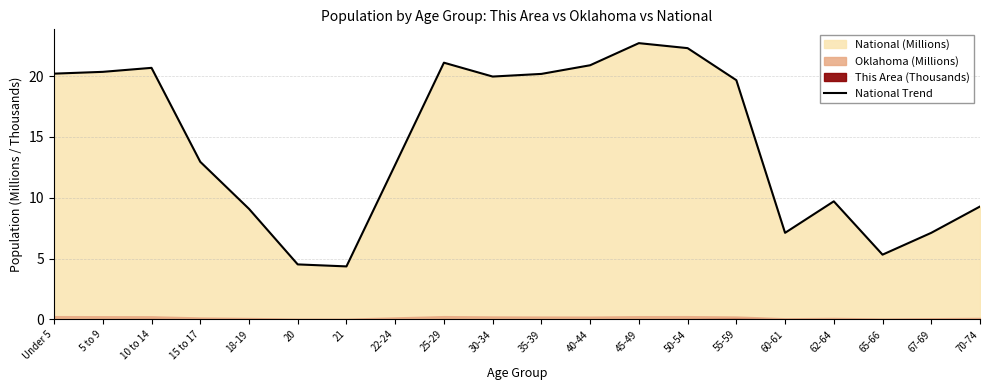

Which label corresponds to the largest value in the chart?

45-49